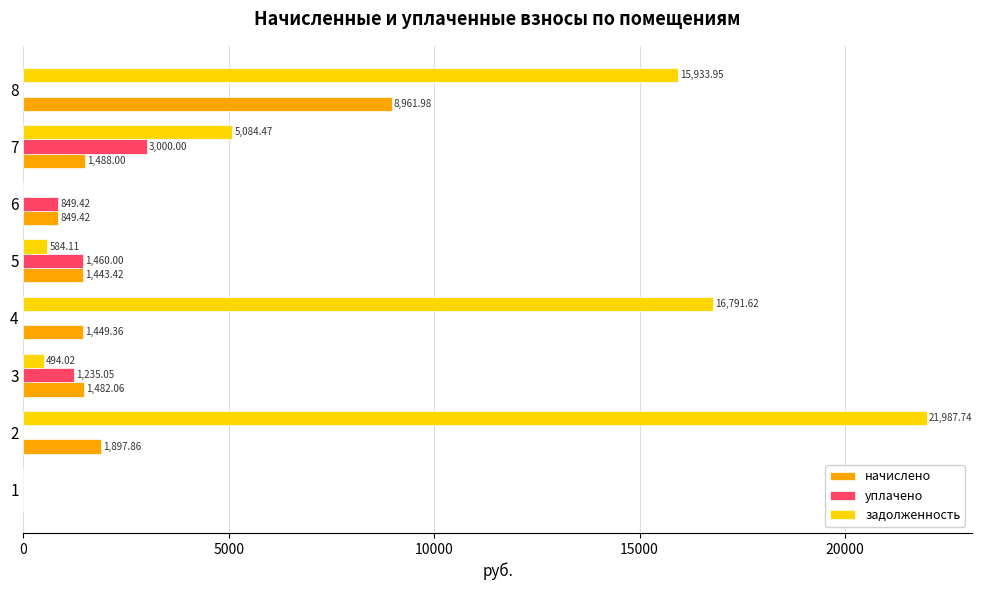

Between 2 and 4, which series saw the biggest shift?

задолженность